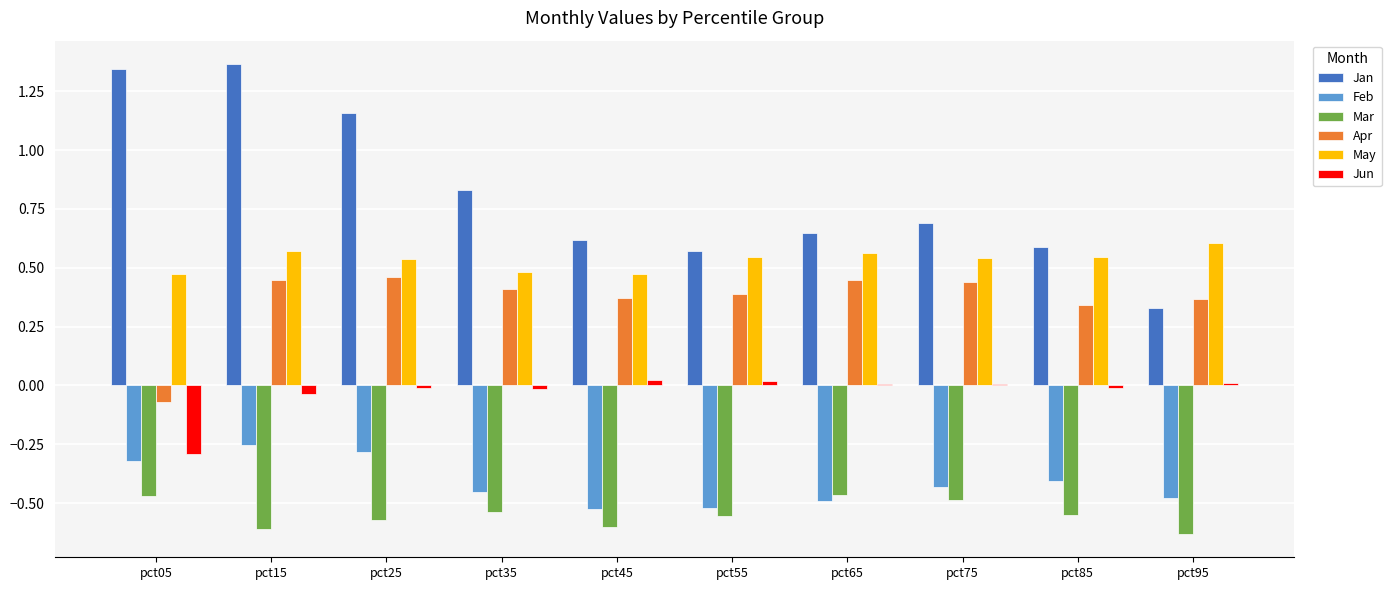

Which series has the largest total across all categories?

Jan